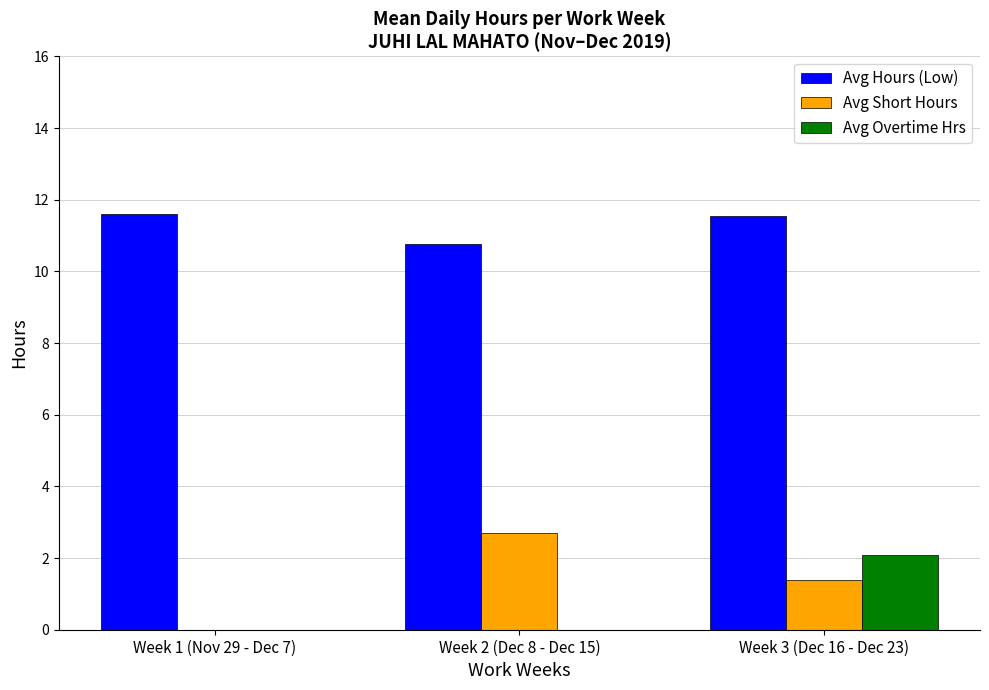

Count the Avg Hours (Low) values in the range 10 to 11.

1